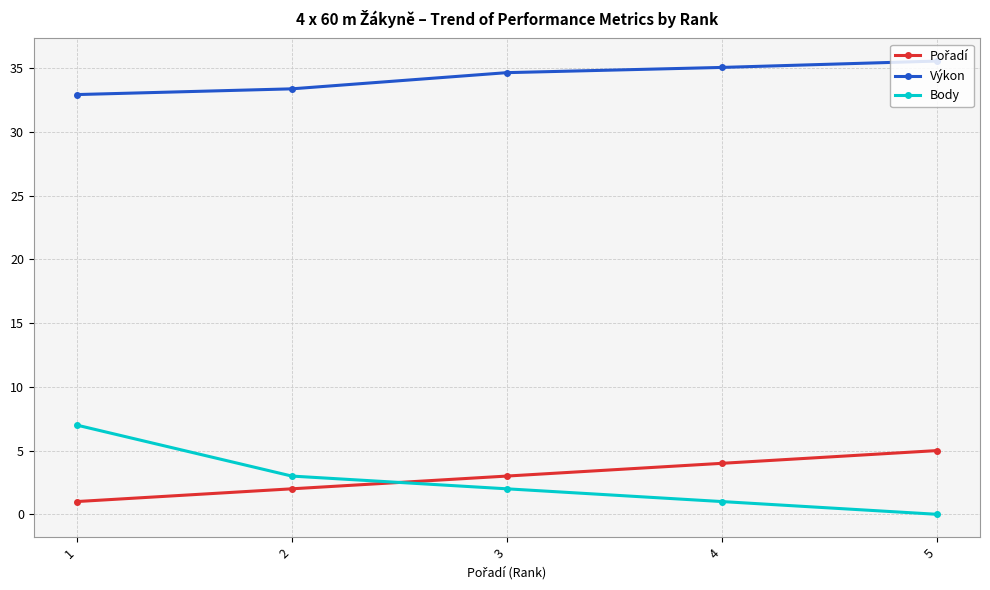

List the labels in order of Body value, largest first.

1, 2, 3, 4, 5